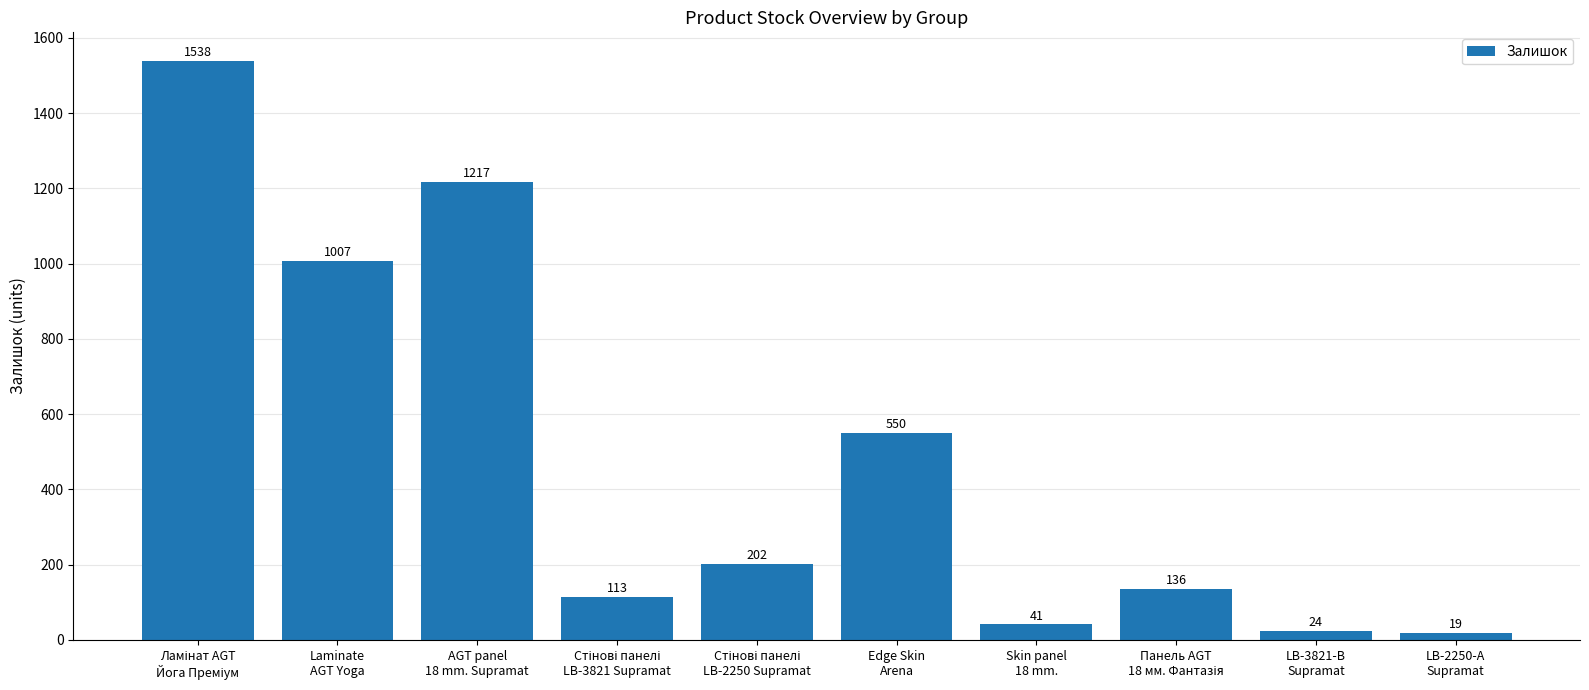

What is the label of the 4th bar from the right?

Skin panel
18 mm.